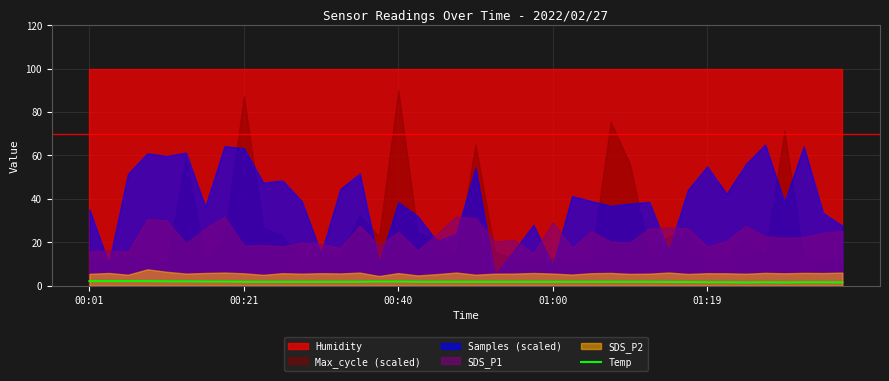

What is the difference between the maximum and second lowest values?

0.6